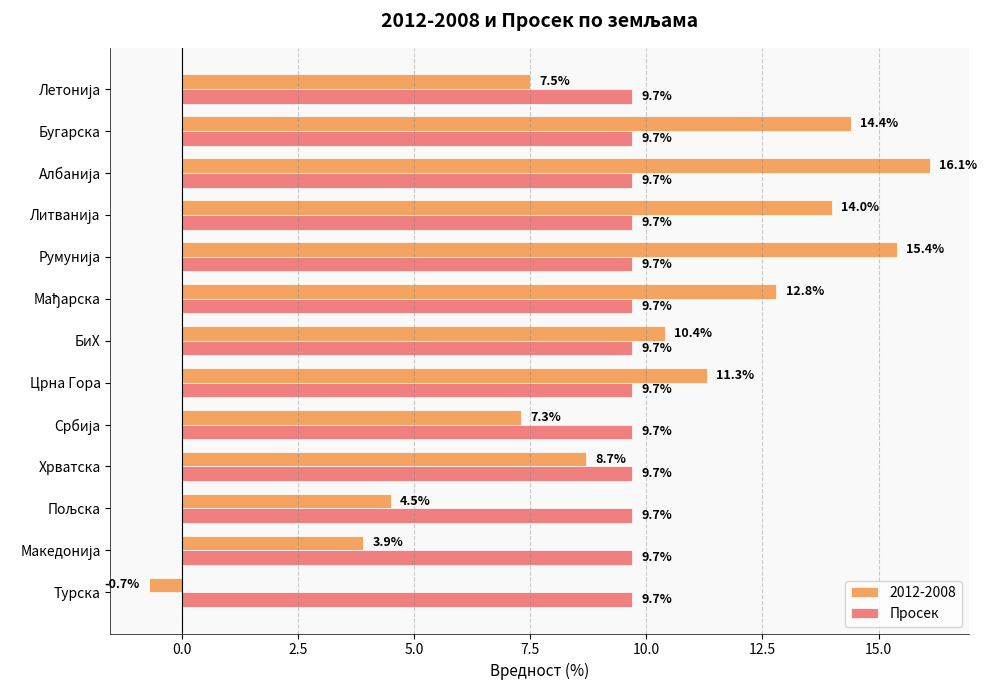

What is the total value across all series at Бугарска?

24.1